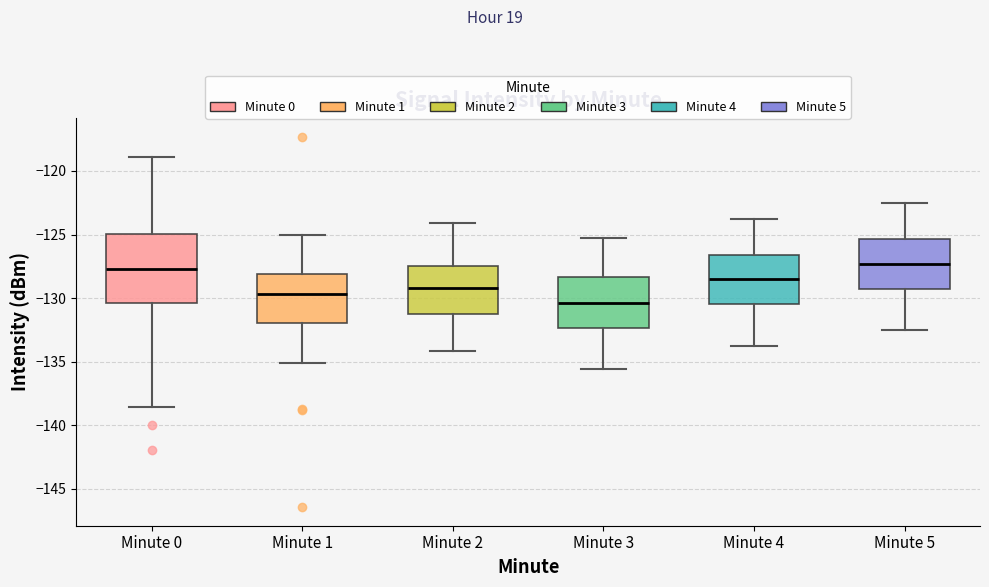

Comparing the boxes themselves (not the whiskers), which one is the tallest?

Minute 0